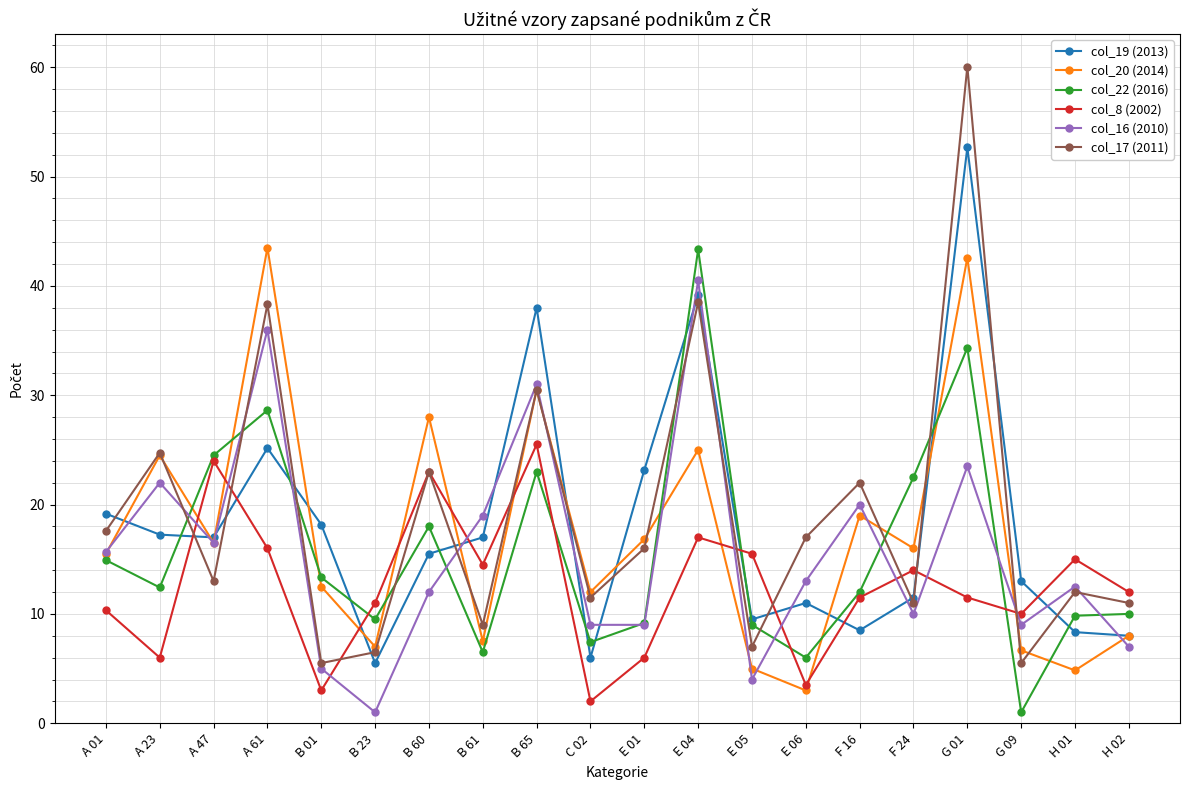

Is the value of col_19 (2013) at A 47 greater than the value of col_20 (2014) at A 01?

Yes